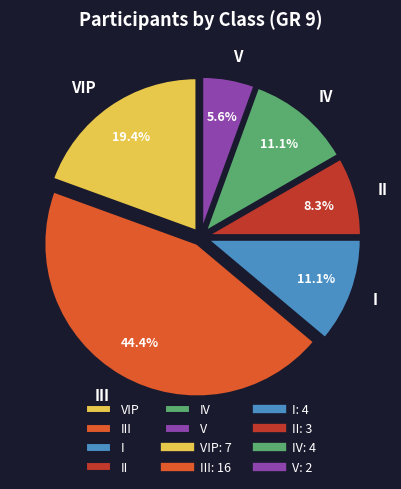

To the nearest percent, what is the average slice percentage?

17%